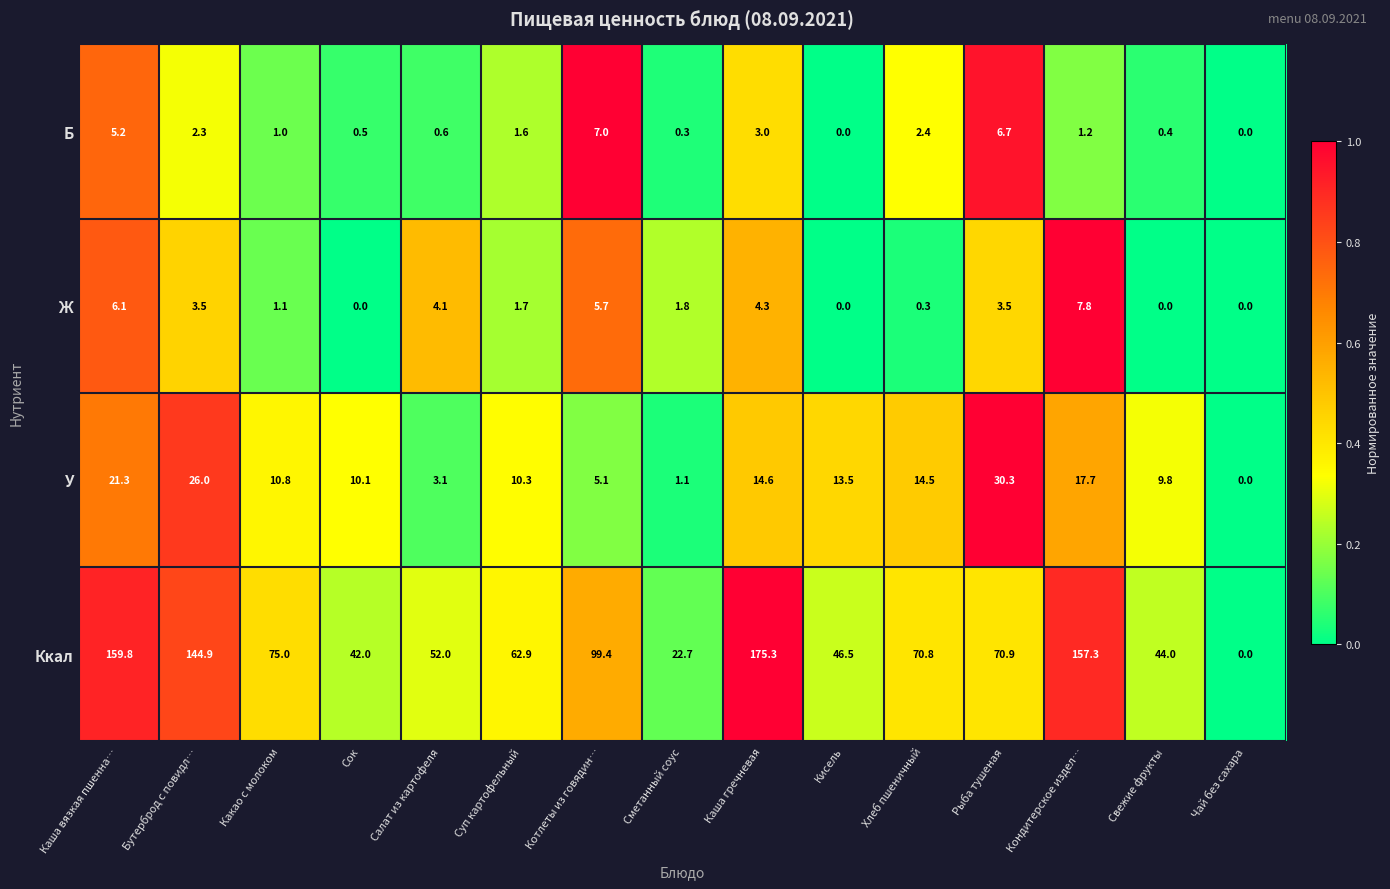

What is the difference between the maximum and minimum values in the Б series?

7.0